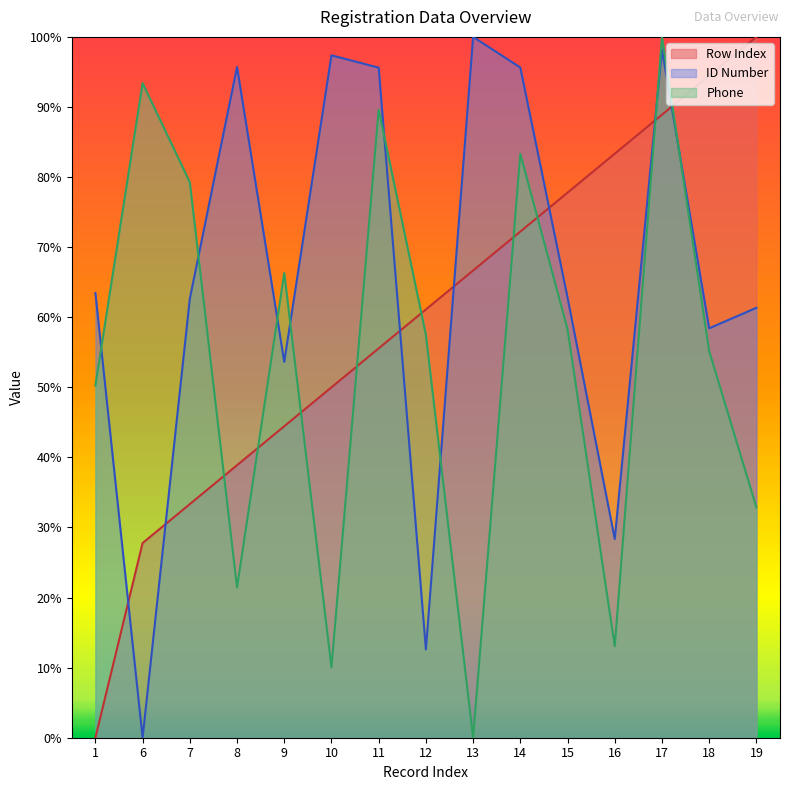

Between 8 and 9, which is larger?

9